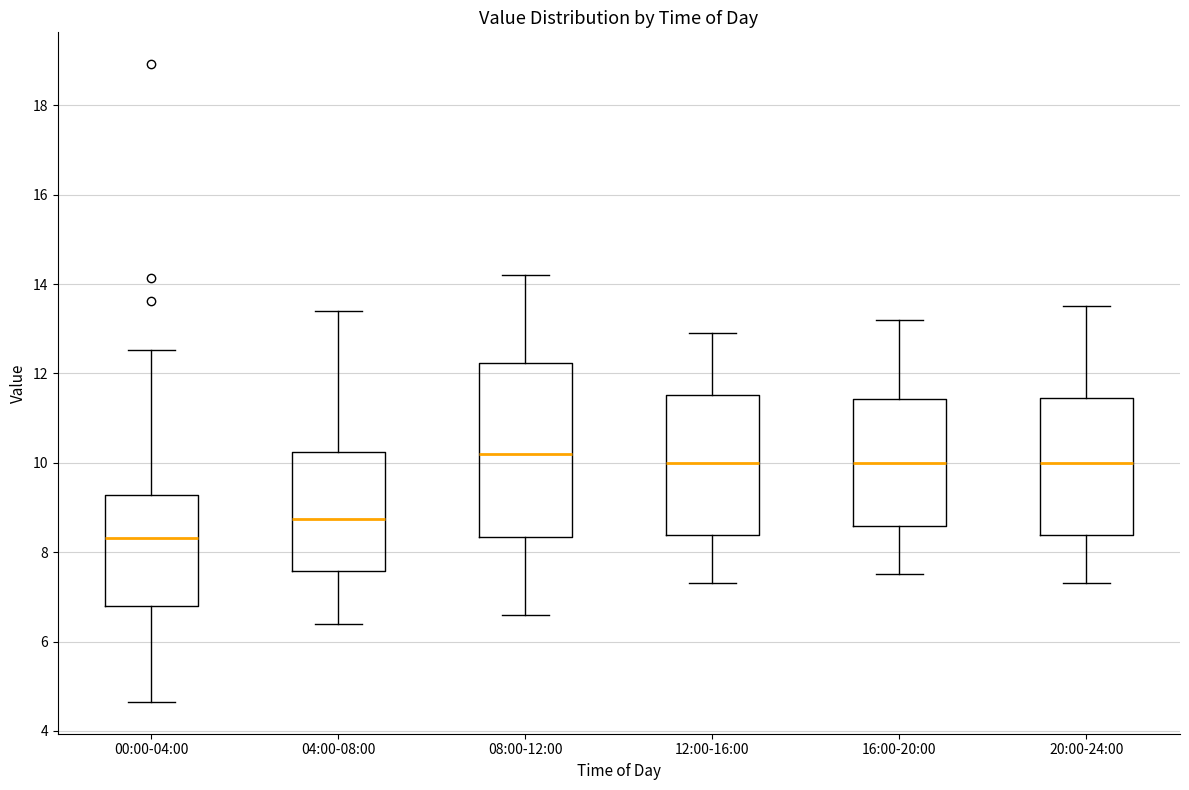

Reading left to right, read every box against the y-axis: the position of its median line, the range the box covers, and the ends of its whiskers. The values are not printed on the chart, so give them approximately, as read against the axis.

00:00-04:00: median 8.4, box 6.8 to 9.2, whiskers 4.6 to 12.6
04:00-08:00: median 8.8, box 7.6 to 10.2, whiskers 6.4 to 13.4
08:00-12:00: median 10.2, box 8.4 to 12.2, whiskers 6.6 to 14.2
12:00-16:00: median 10.0, box 8.4 to 11.6, whiskers 7.4 to 13.0
16:00-20:00: median 10.0, box 8.6 to 11.4, whiskers 7.6 to 13.2
20:00-24:00: median 10.0, box 8.4 to 11.4, whiskers 7.4 to 13.6